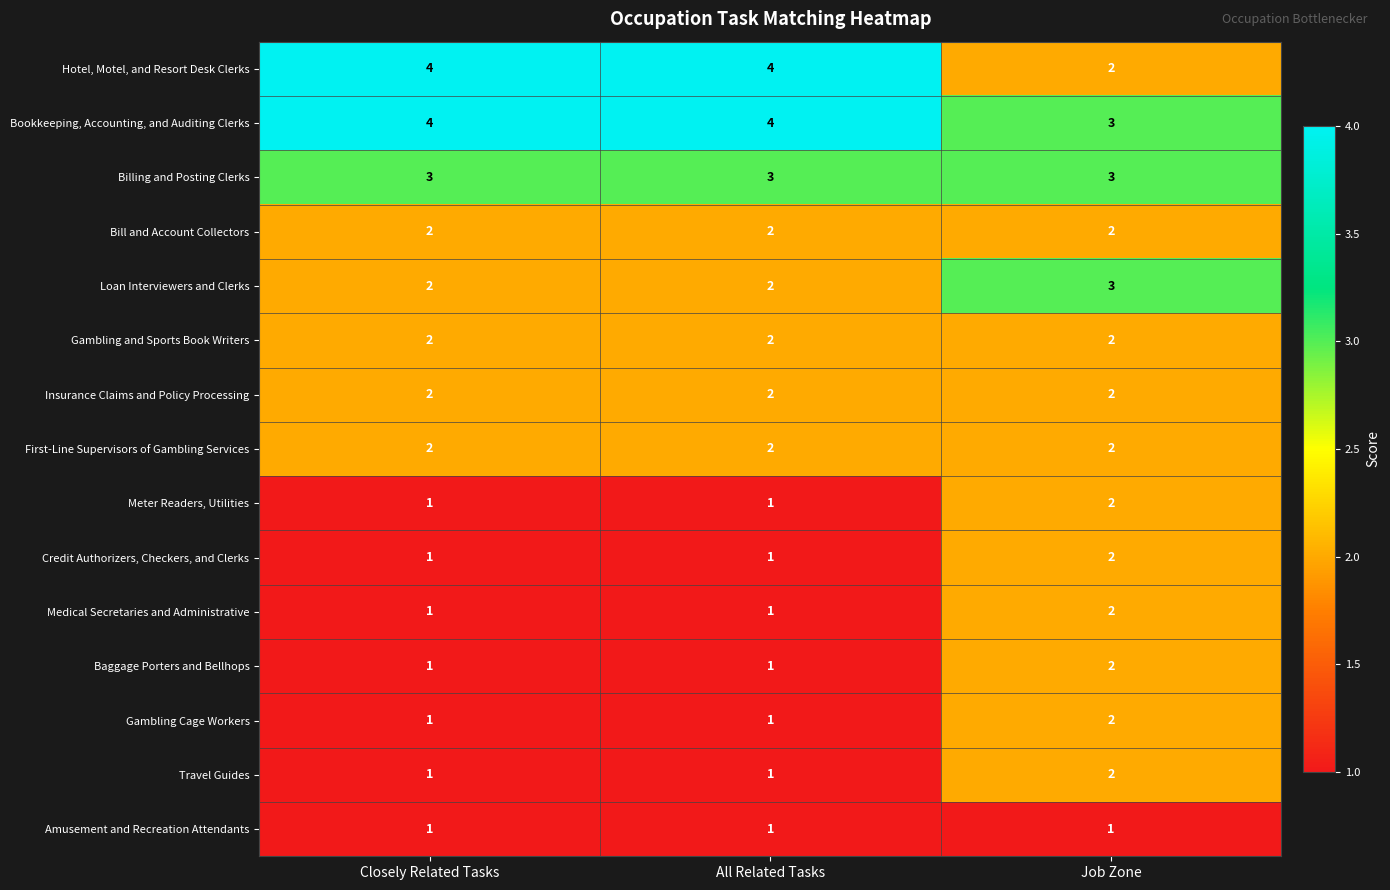

What is the greatest value displayed?

4